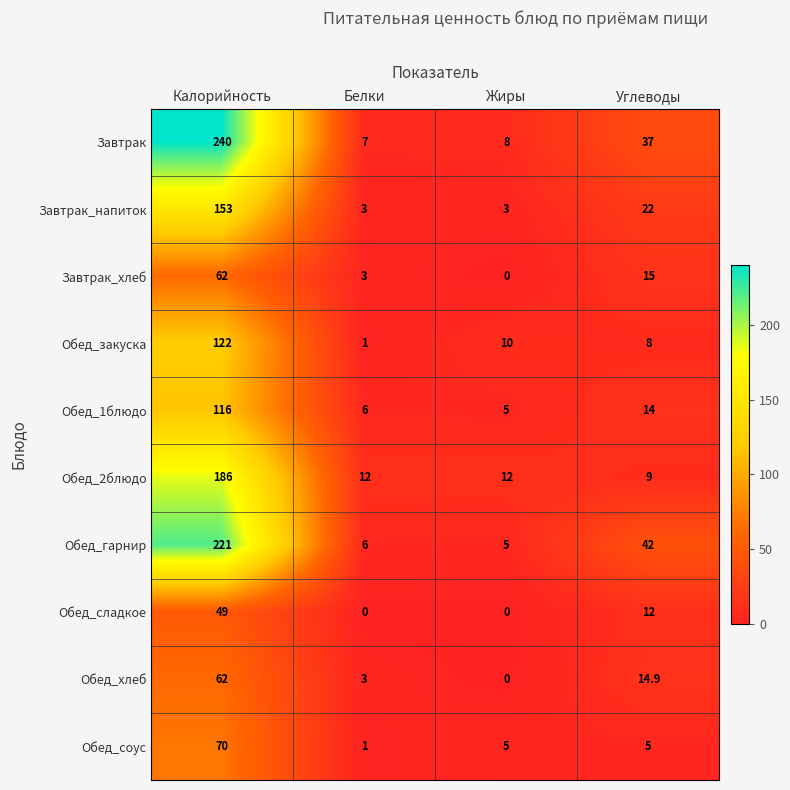

Where does the Обед_соус series first go above 5?

Калорийность